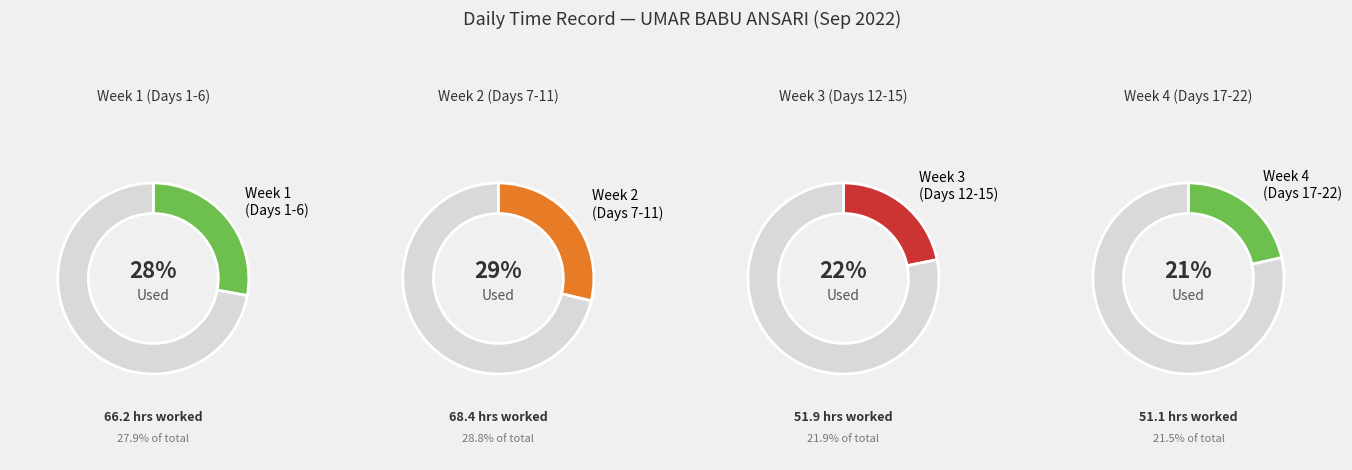

Does any single category account for the majority?

No